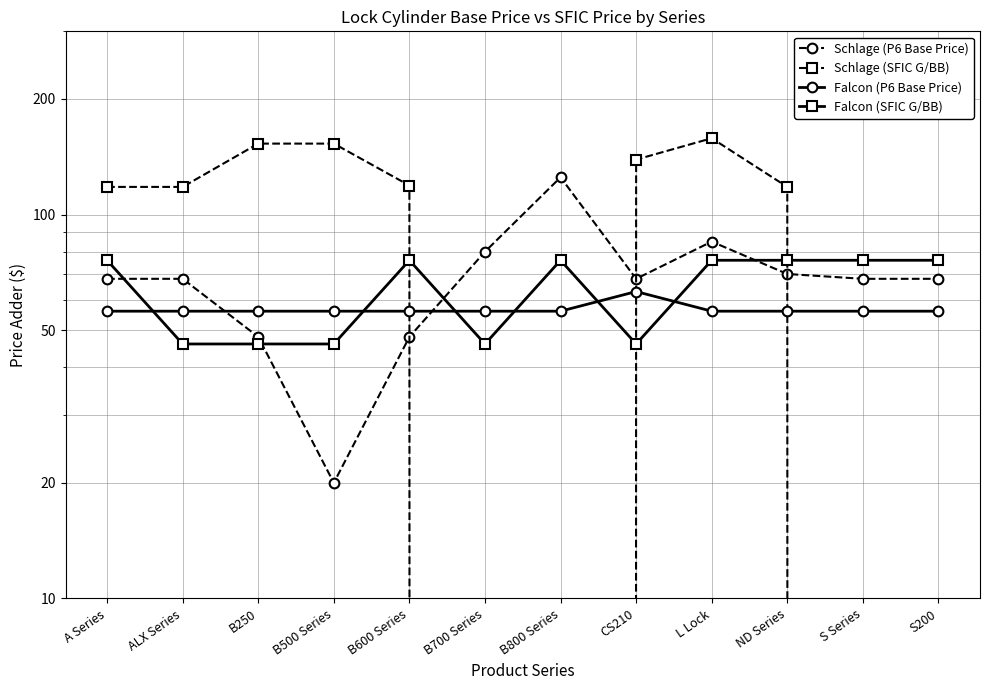

Which series ends up on top after the final intersection of Schlage (P6 Base Price) and Schlage (SFIC G/BB)?

Schlage (P6 Base Price)